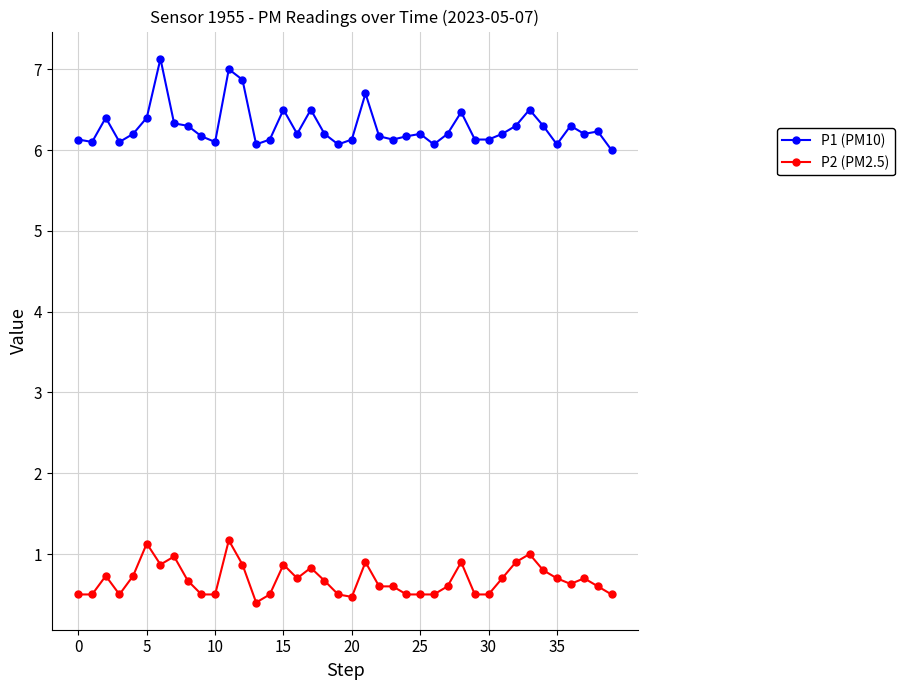

True or false: P2 (PM2.5) has more than 1 interior local peaks.

True